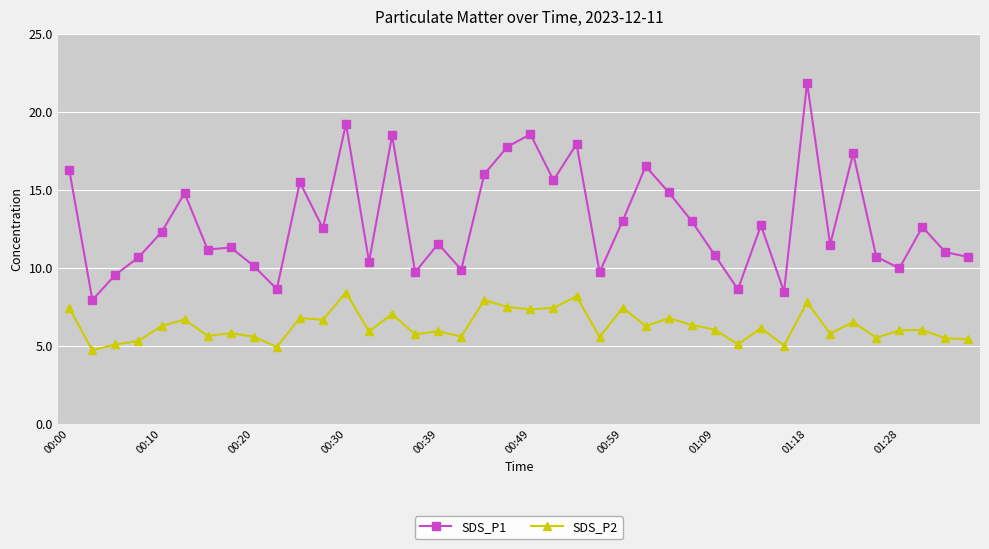

Rank the series by their average value, from highest to lowest.

SDS_P1, SDS_P2